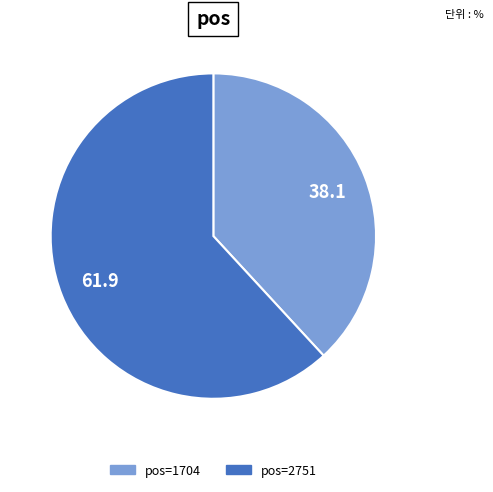

Is there any slice that represents more than half of the pie?

Yes